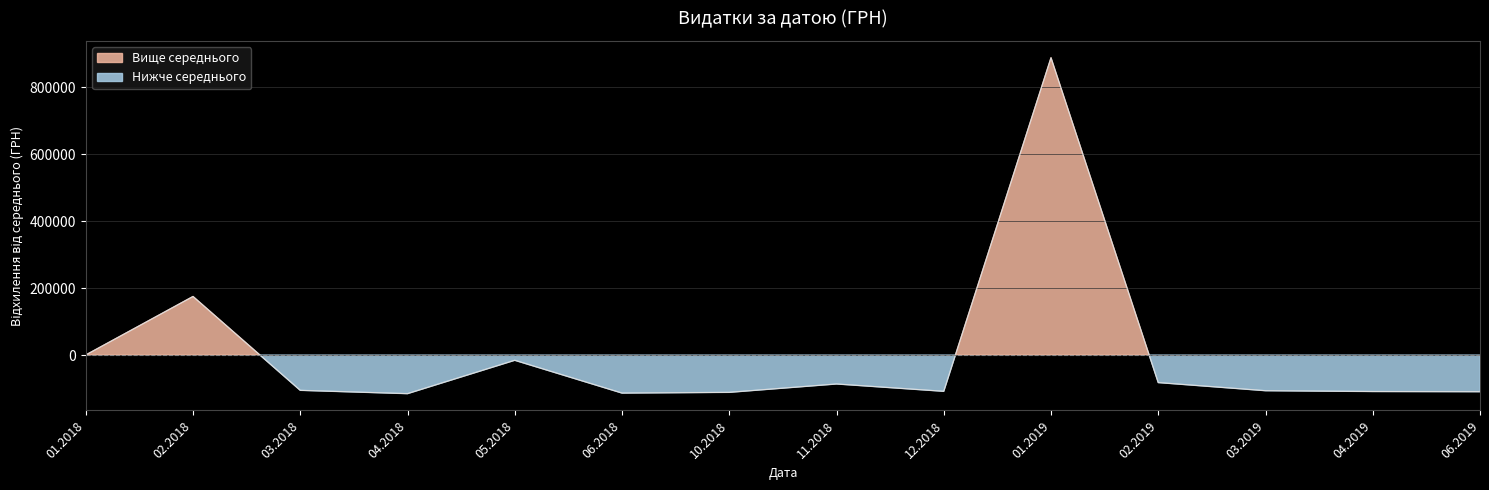

Between 13.02.2019 and 21.12.2018, which is larger?

21.12.2018